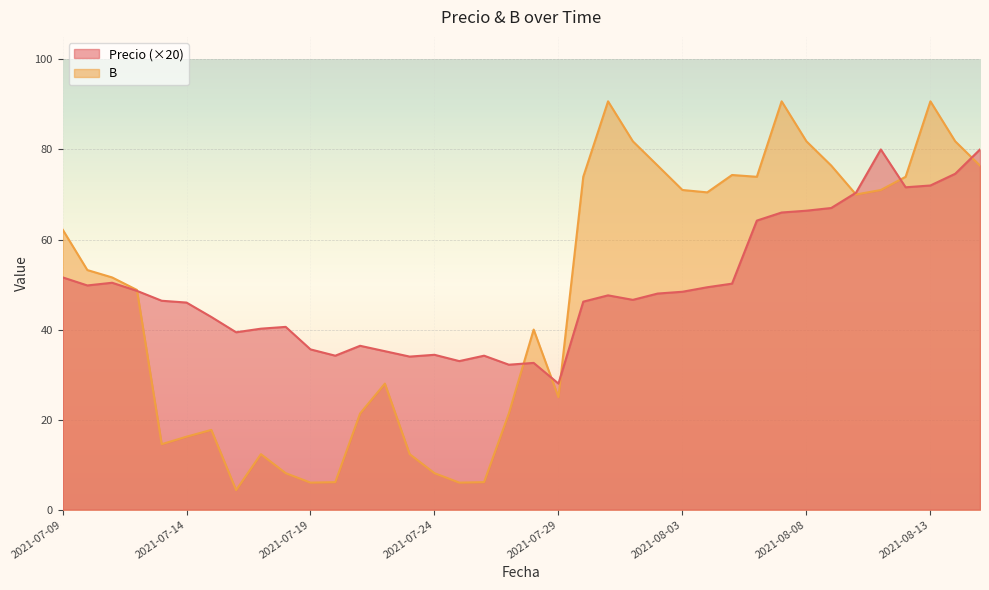

What is the difference between the highest and lowest values at 2021-07-16?

35.0